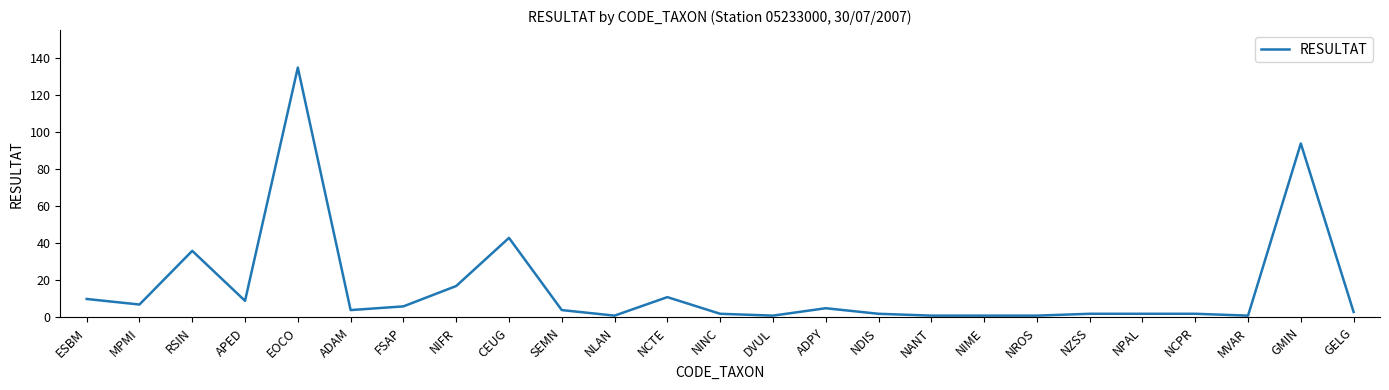

What position from the left is FSAP?

7